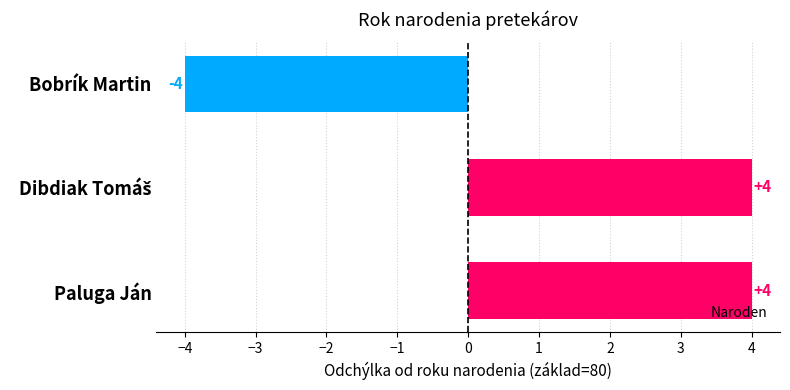

Reading bottom to top, list all the values displayed in this chart.

4	4	-4